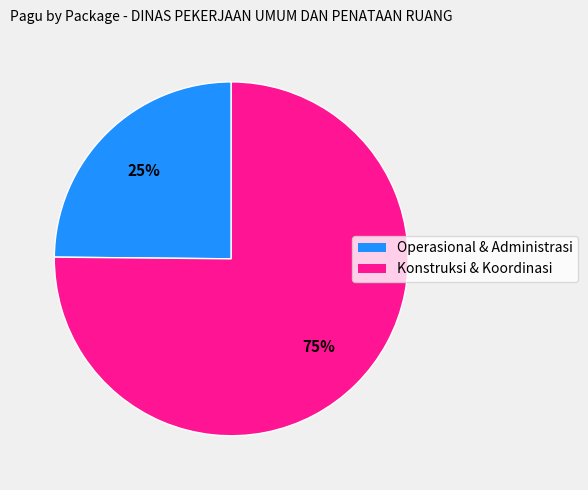

What is the ratio of the value at Konstruksi & Koordinasi to the value at Operasional & Administrasi?

3.0